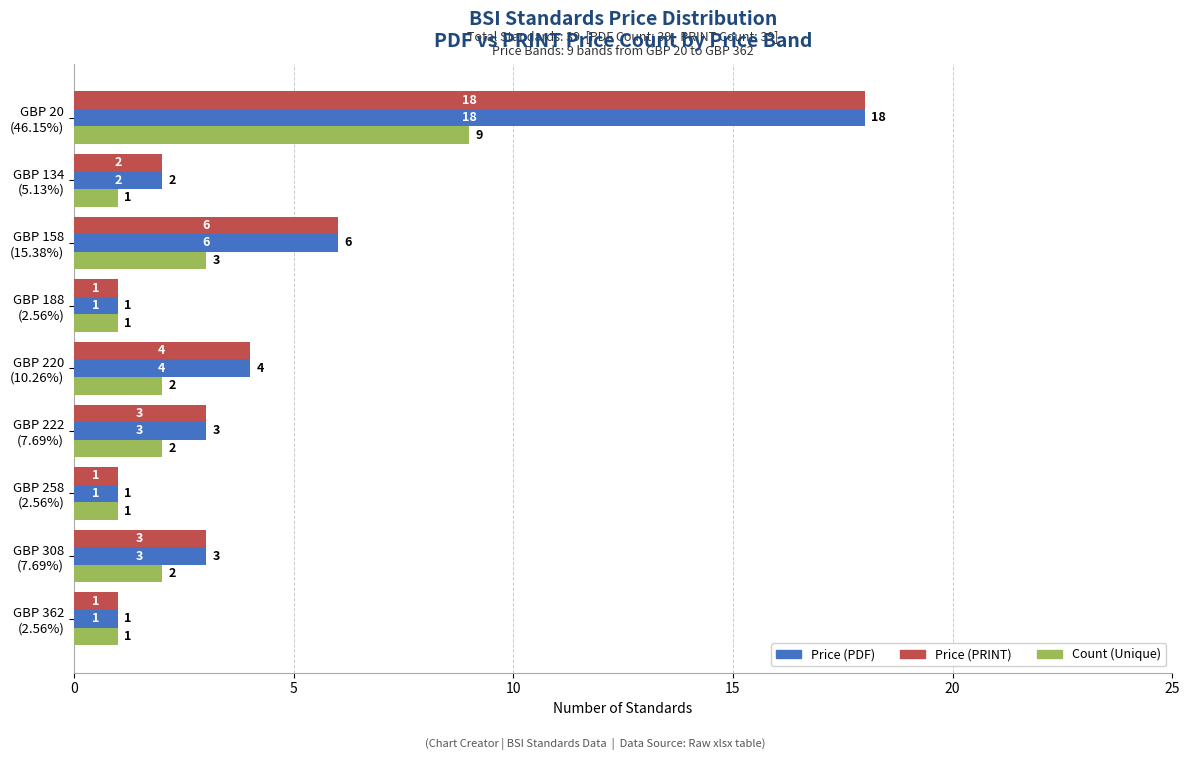

What is the difference between the second highest and minimum values in the Price (PRINT) series?

5